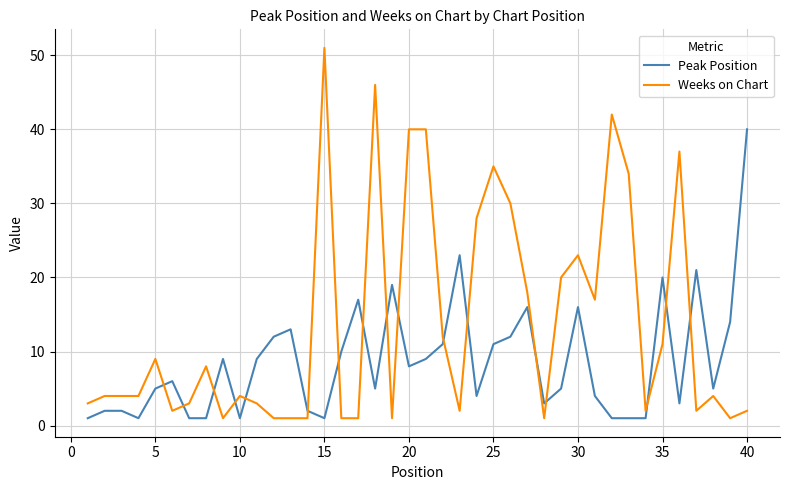

What is the average value of the Weeks on Chart series?

14